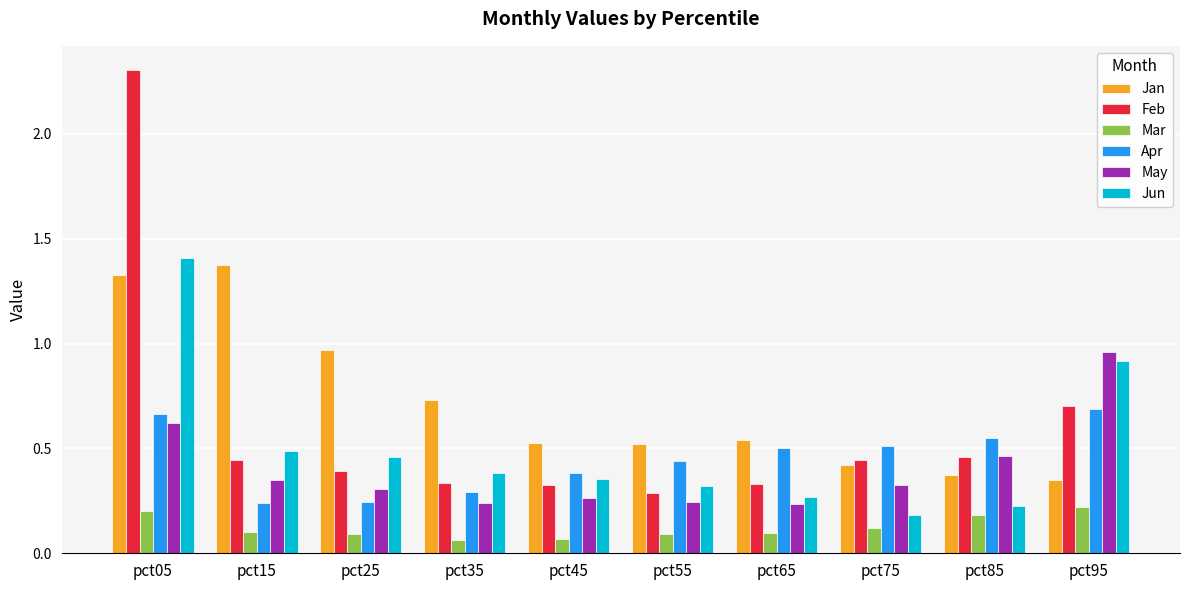

Which series changed the most between pct25 and pct65?

Jan